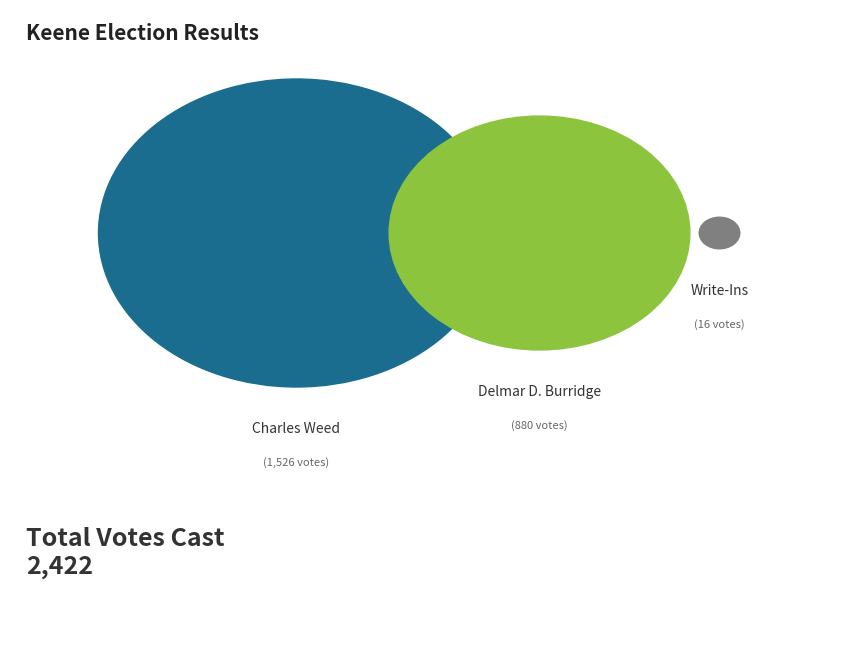

Which slice represents more than half of the pie?

Charles Weed